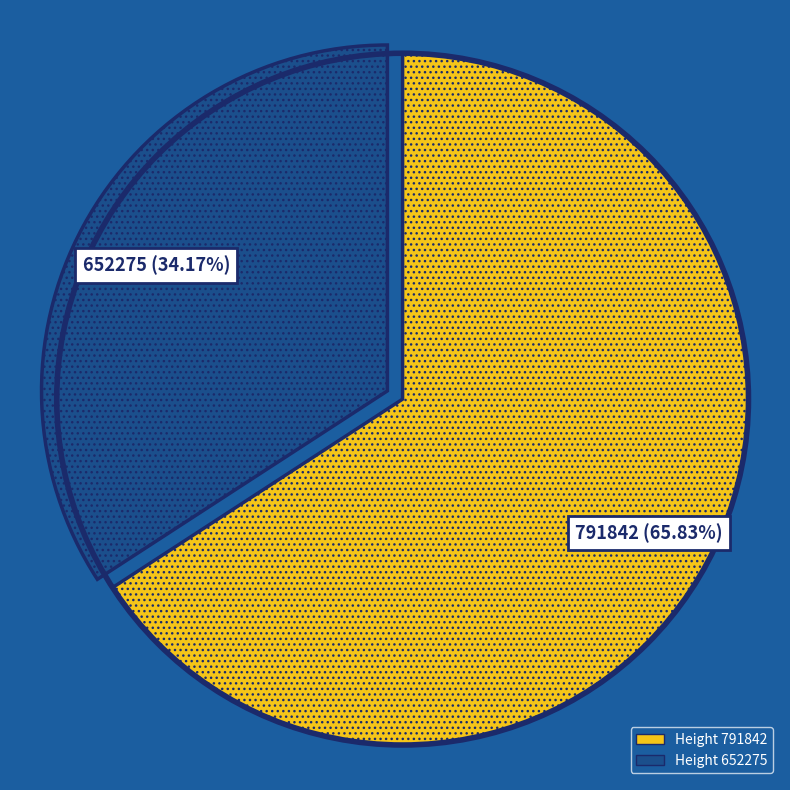

Does any single category account for the majority?

Yes